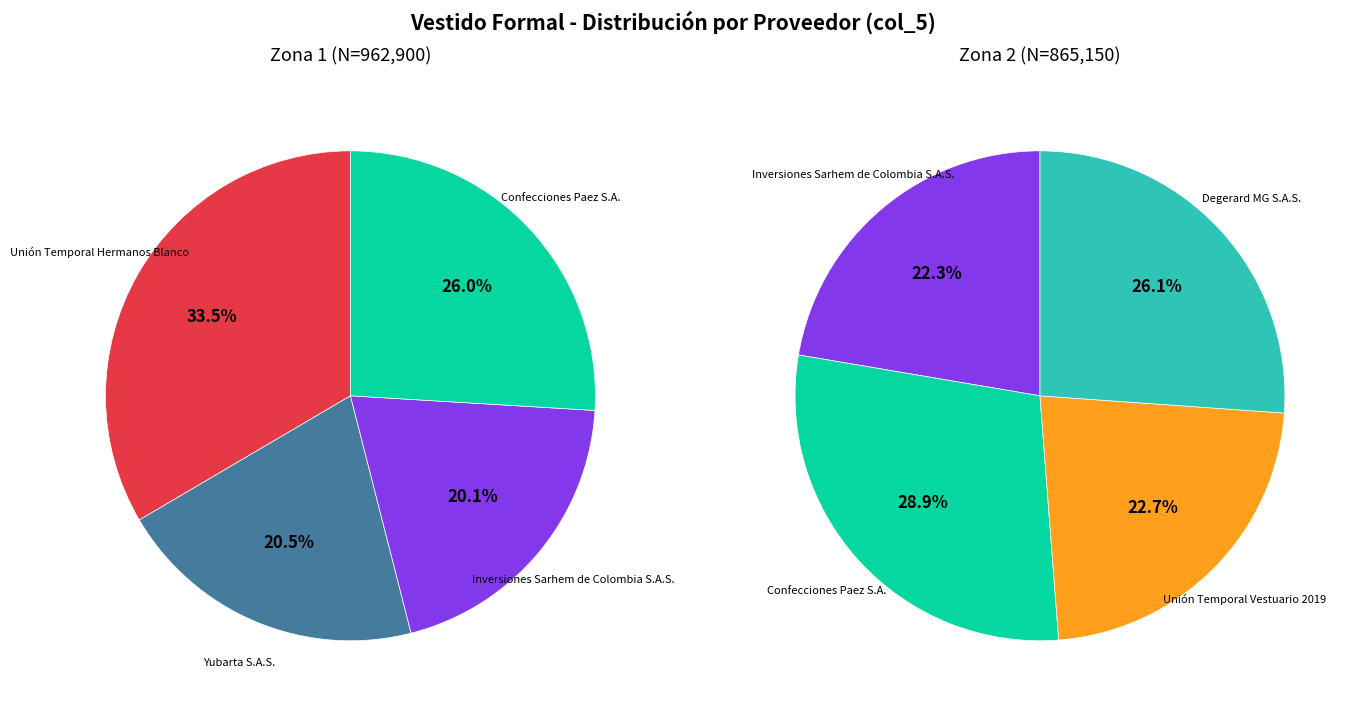

Rank the categories by value from highest to lowest.

Unión Temporal Hermanos Blanco, Confecciones Paez S.A., Degerard MG S.A.S., Yubarta S.A.S., Unión Temporal Vestuario 2019, Inversiones Sarhem de Colombia S.A.S.